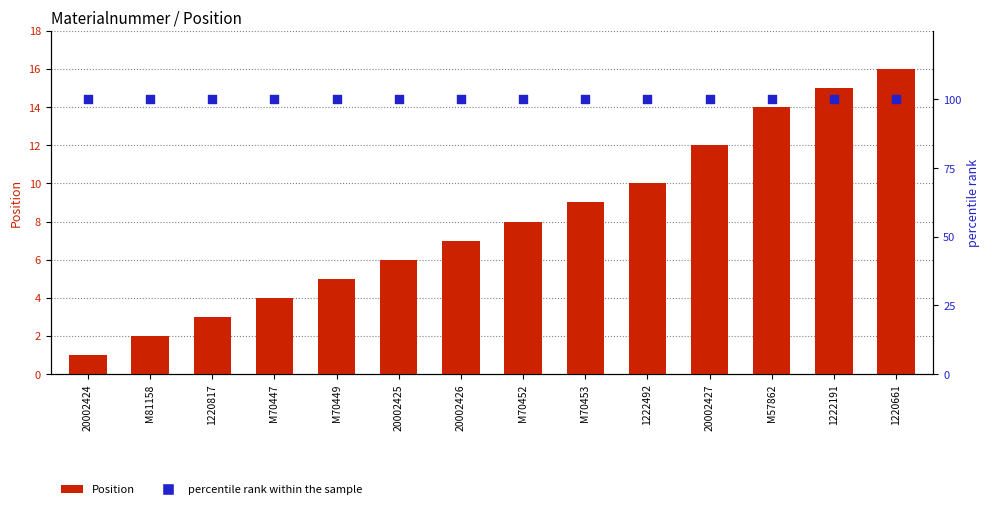

Which series reaches the minimum Y coordinate?

Position